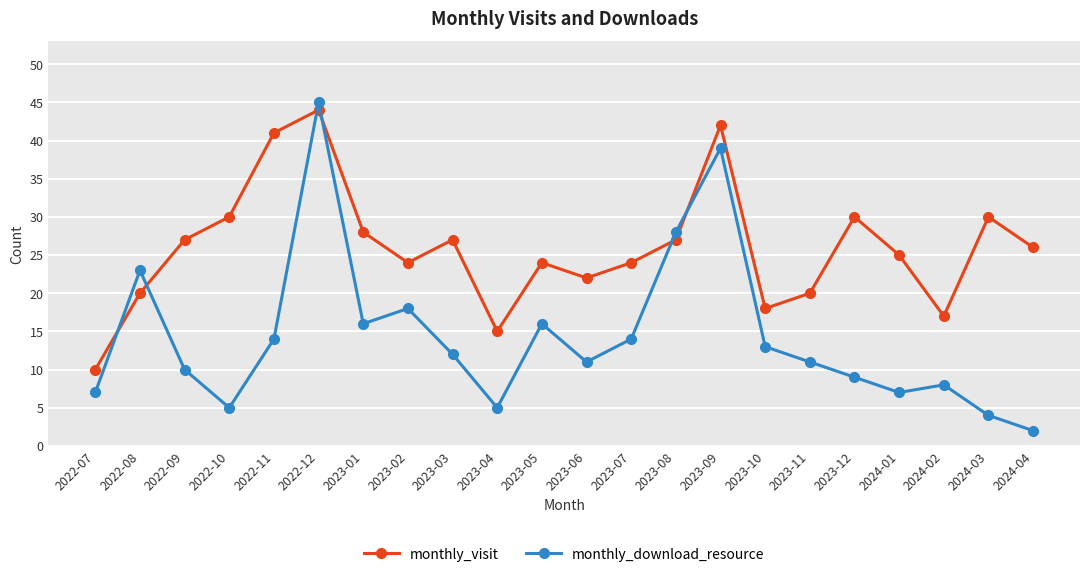

Where is the first local maximum for monthly_visit?

2022-12